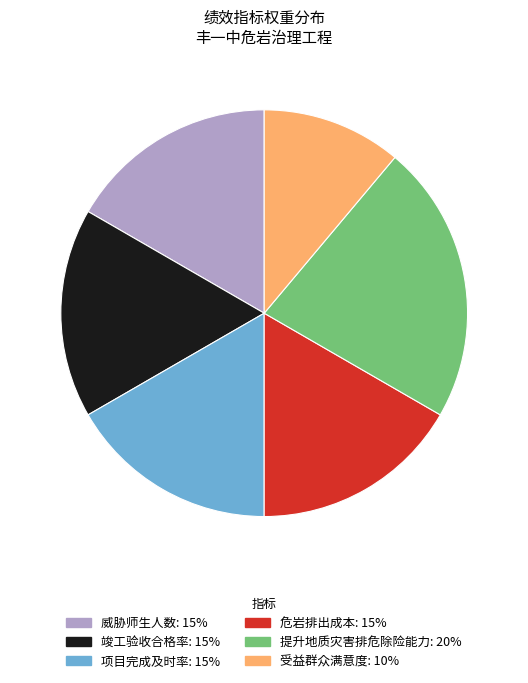

Which category has the smallest portion of the pie?

受益群众满意度